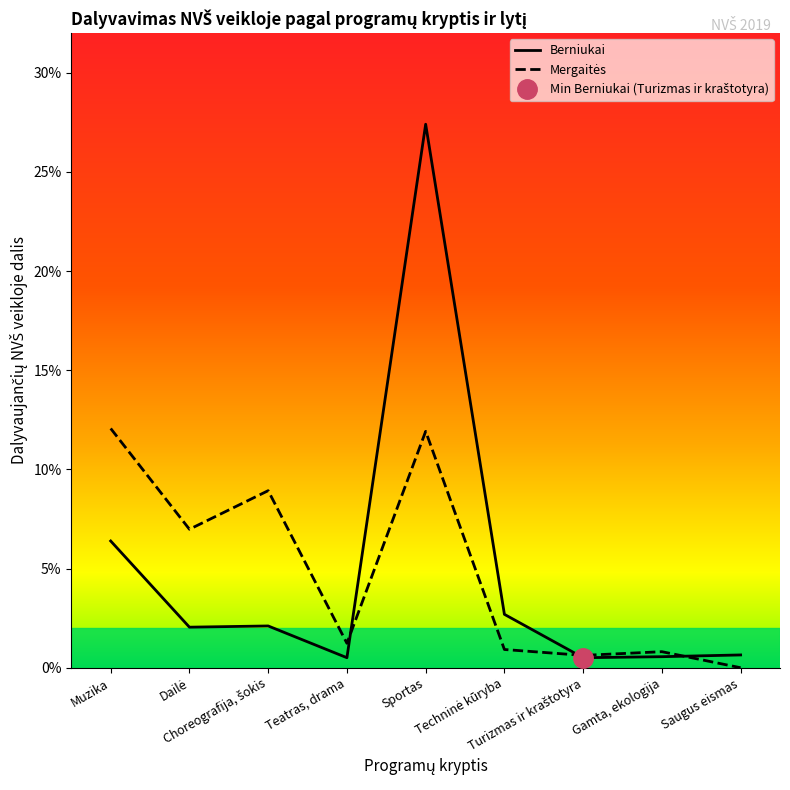

How many interior local valleys does the Mergaitės series have?

3